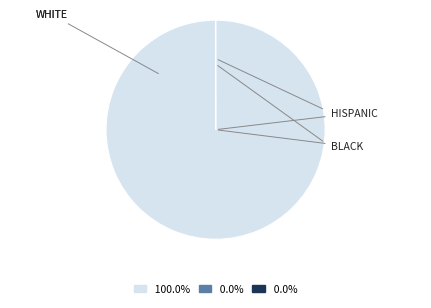

Does any single category account for the majority?

Yes